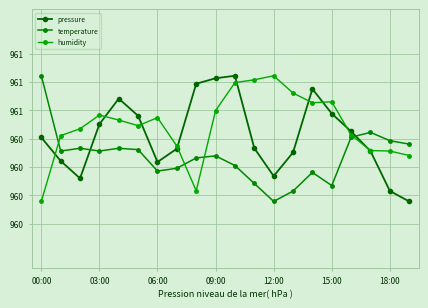

What are all the series names shown in the legend?

pressure, temperature, humidity